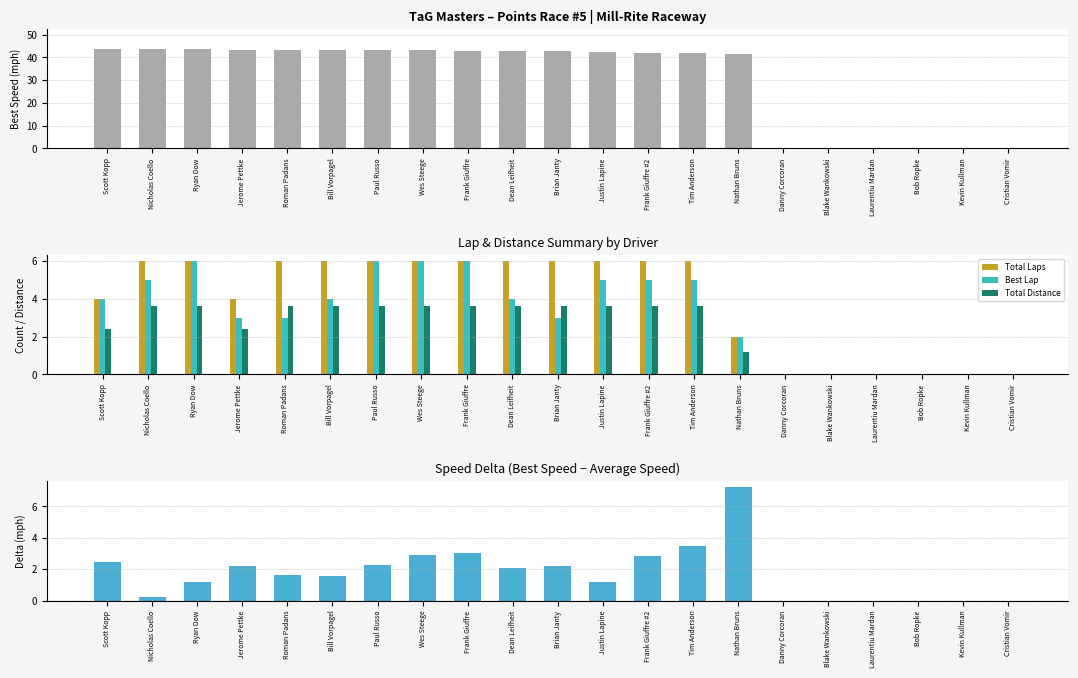

Reading left to right, what are all the values shown in this chart?

Best Speed: Scott Kopp=43.7	Nicholas Coello=43.7	Ryan Dow=43.6	Jerome Pettke=43.1	Roman Padans=43.1	Bill Vorpagel=43.0	Paul Russo=43.0	Wes Steege=43.0	Frank Giuffre=42.8	Dean Leifheit=42.7	Brian Janty=42.6	Justin Lapine=42.2	Frank Giuffre #2=41.9	Tim Anderson=41.7	Nathan Bruns=41.6	Danny Corcoran=0.0	Blake Wankowski=0.0	Laurentiu Mardan=0.0	Bob Ropke=0.0	Kevin Kullman=0.0	Cristian Vomir=0.0
Total Laps: Scott Kopp=4.0	Nicholas Coello=6.0	Ryan Dow=6.0	Jerome Pettke=4.0	Roman Padans=6.0	Bill Vorpagel=6.0	Paul Russo=6.0	Wes Steege=6.0	Frank Giuffre=6.0	Dean Leifheit=6.0	Brian Janty=6.0	Justin Lapine=6.0	Frank Giuffre #2=6.0	Tim Anderson=6.0	Nathan Bruns=2.0	Danny Corcoran=0.0	Blake Wankowski=0.0	Laurentiu Mardan=0.0	Bob Ropke=0.0	Kevin Kullman=0.0	Cristian Vomir=0.0
Best Lap: Scott Kopp=4.0	Nicholas Coello=5.0	Ryan Dow=6.0	Jerome Pettke=3.0	Roman Padans=3.0	Bill Vorpagel=4.0	Paul Russo=6.0	Wes Steege=6.0	Frank Giuffre=6.0	Dean Leifheit=4.0	Brian Janty=3.0	Justin Lapine=5.0	Frank Giuffre #2=5.0	Tim Anderson=5.0	Nathan Bruns=2.0	Danny Corcoran=0.0	Blake Wankowski=0.0	Laurentiu Mardan=0.0	Bob Ropke=0.0	Kevin Kullman=0.0	Cristian Vomir=0.0
Total Distance: Scott Kopp=2.4	Nicholas Coello=3.6	Ryan Dow=3.6	Jerome Pettke=2.4	Roman Padans=3.6	Bill Vorpagel=3.6	Paul Russo=3.6	Wes Steege=3.6	Frank Giuffre=3.6	Dean Leifheit=3.6	Brian Janty=3.6	Justin Lapine=3.6	Frank Giuffre #2=3.6	Tim Anderson=3.6	Nathan Bruns=1.2	Danny Corcoran=0.0	Blake Wankowski=0.0	Laurentiu Mardan=0.0	Bob Ropke=0.0	Kevin Kullman=0.0	Cristian Vomir=0.0
Best Speed - Average Speed: Scott Kopp=2.5	Nicholas Coello=0.2	Ryan Dow=1.2	Jerome Pettke=2.2	Roman Padans=1.6	Bill Vorpagel=1.5	Paul Russo=2.3	Wes Steege=2.9	Frank Giuffre=3.0	Dean Leifheit=2.0	Brian Janty=2.2	Justin Lapine=1.2	Frank Giuffre #2=2.8	Tim Anderson=3.5	Nathan Bruns=7.2	Danny Corcoran=0.0	Blake Wankowski=0.0	Laurentiu Mardan=0.0	Bob Ropke=0.0	Kevin Kullman=0.0	Cristian Vomir=0.0